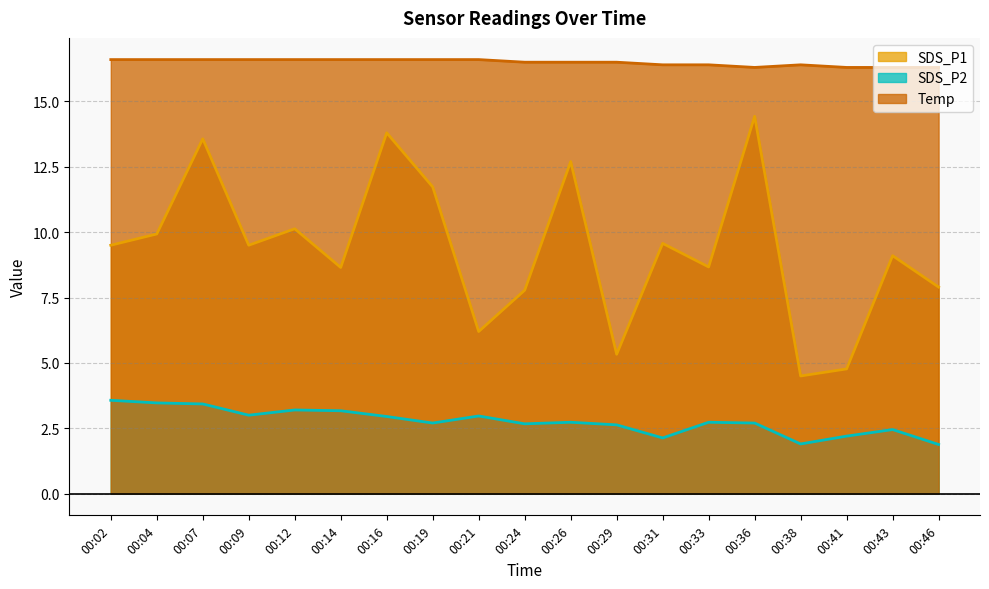

Is the value of Temp at 00:36 greater than the value of SDS_P1 at 00:38?

Yes